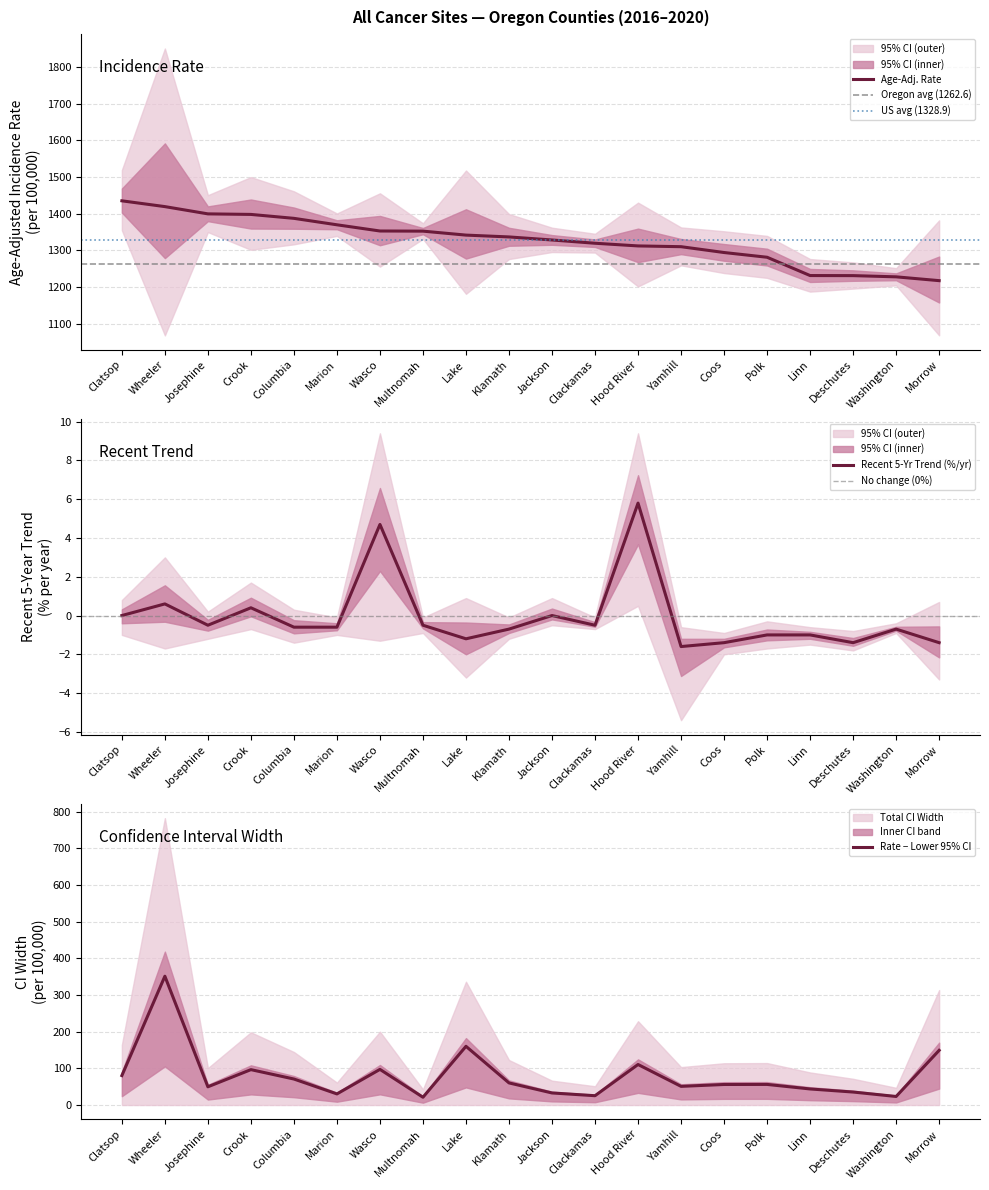

How many negative values does the recent_trend series have?

14